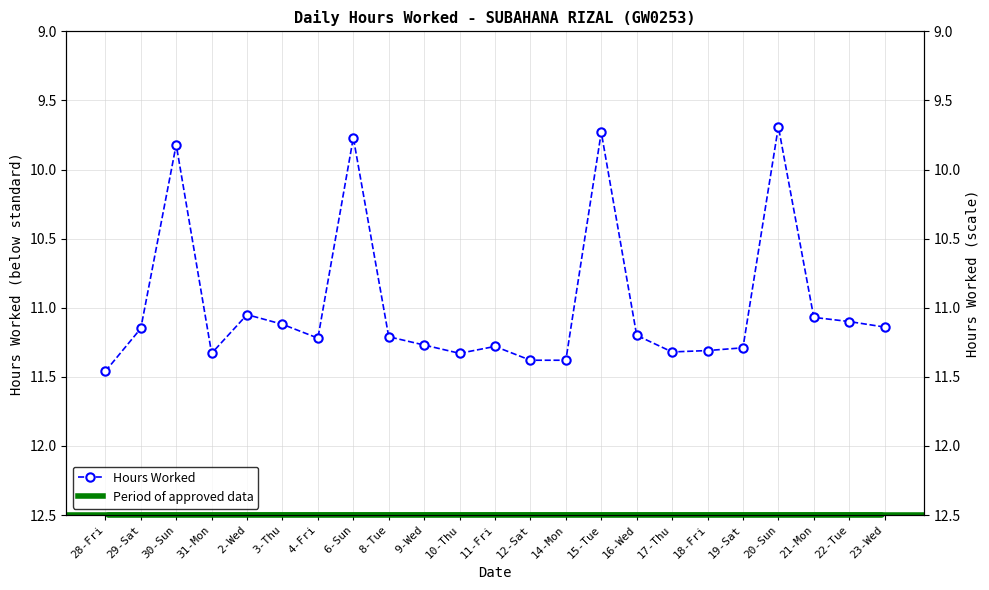

How many lines are shown in the chart?

1